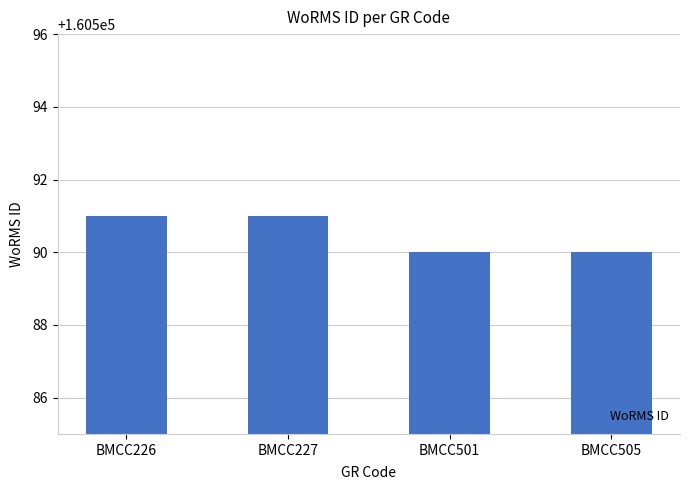

What is the difference between the second highest and second lowest values?

1